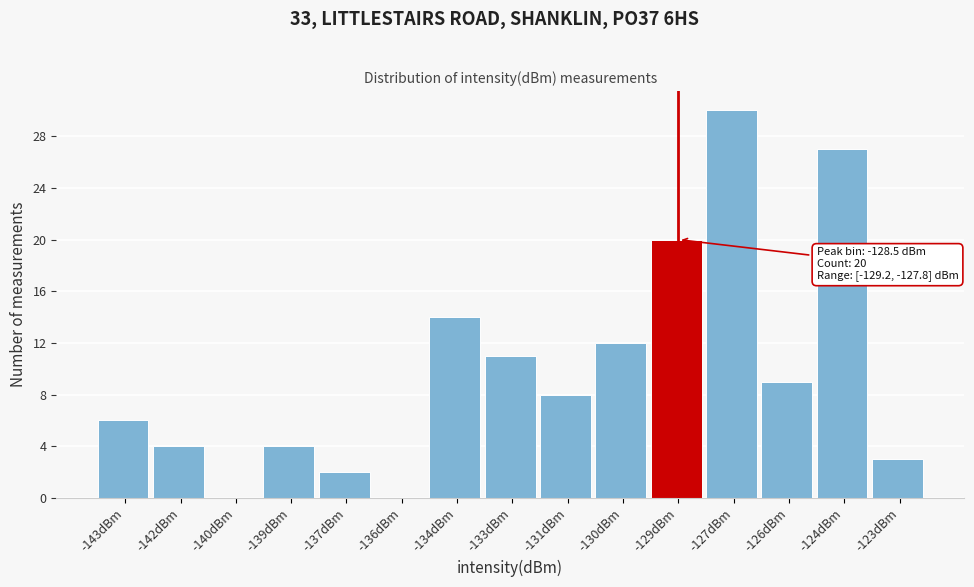

Reading left to right, list all the values displayed in this chart.

-143dBm=6	-142dBm=4	-140dBm=0	-139dBm=4	-137dBm=2	-136dBm=0	-134dBm=14	-133dBm=11	-131dBm=8	-130dBm=12	-129dBm=20	-127dBm=30	-126dBm=9	-124dBm=27	-123dBm=3